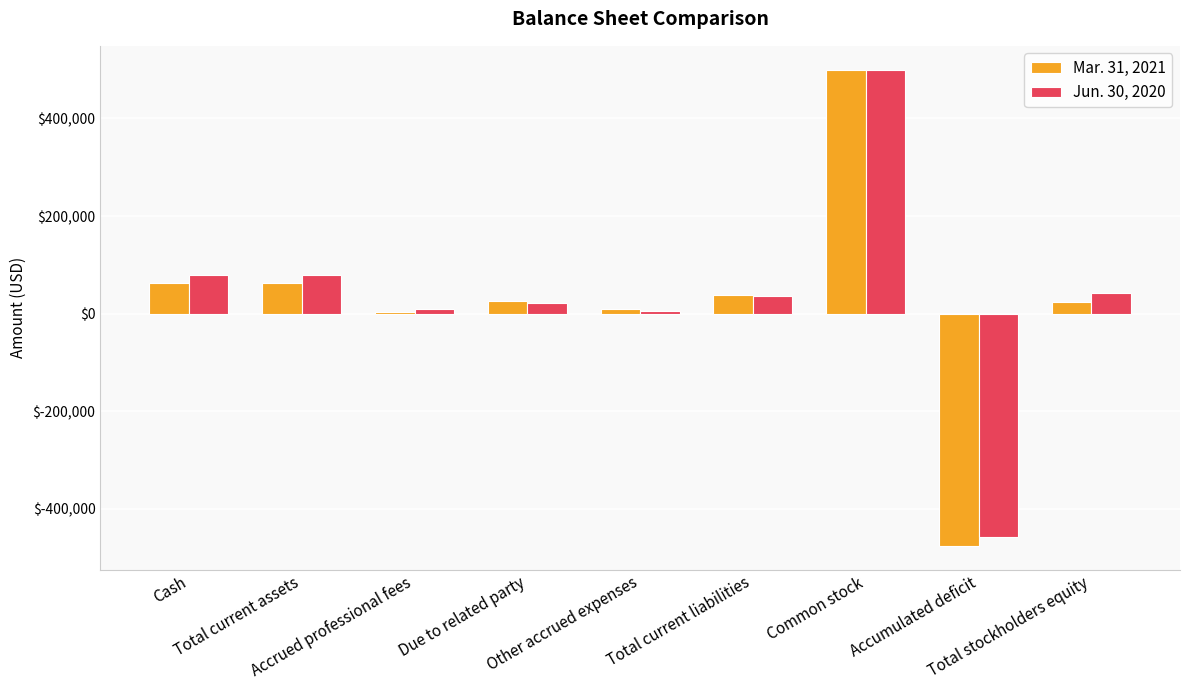

How many categories are shown in the chart?

9